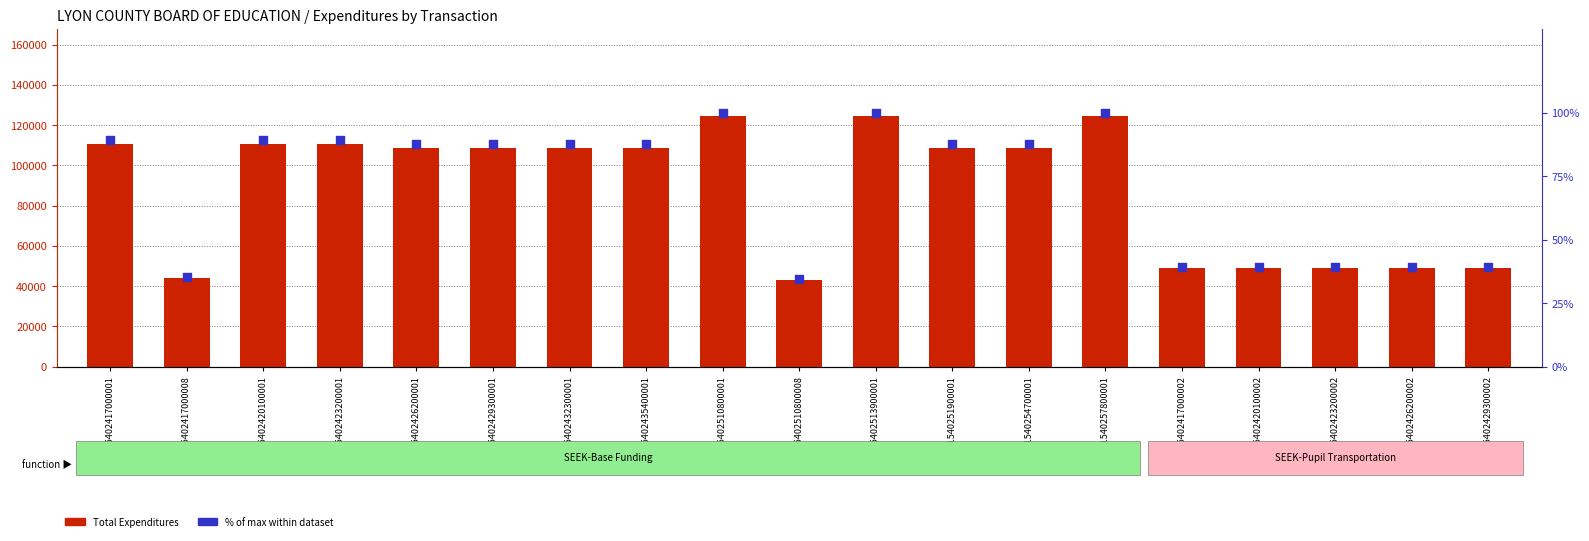

Which series has the largest total across all categories?

Total Expenditures